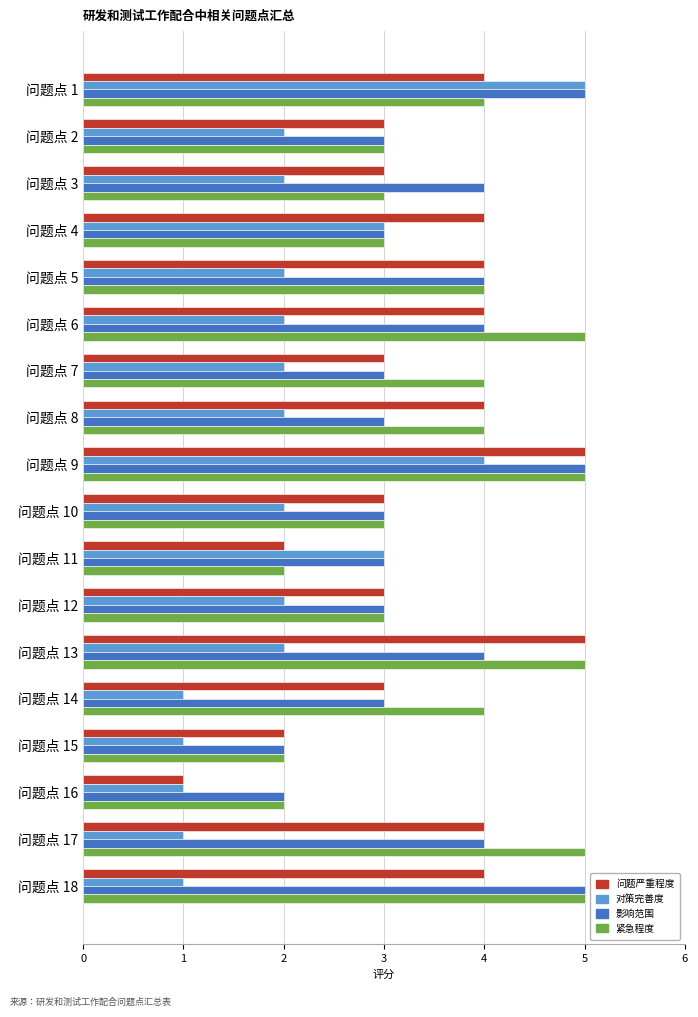

How many data points does each series have?

18